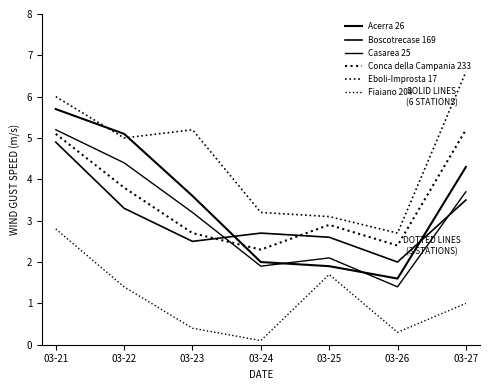

True or false: Boscotrecase 169 has a value of 2.7 at 03-24.

True